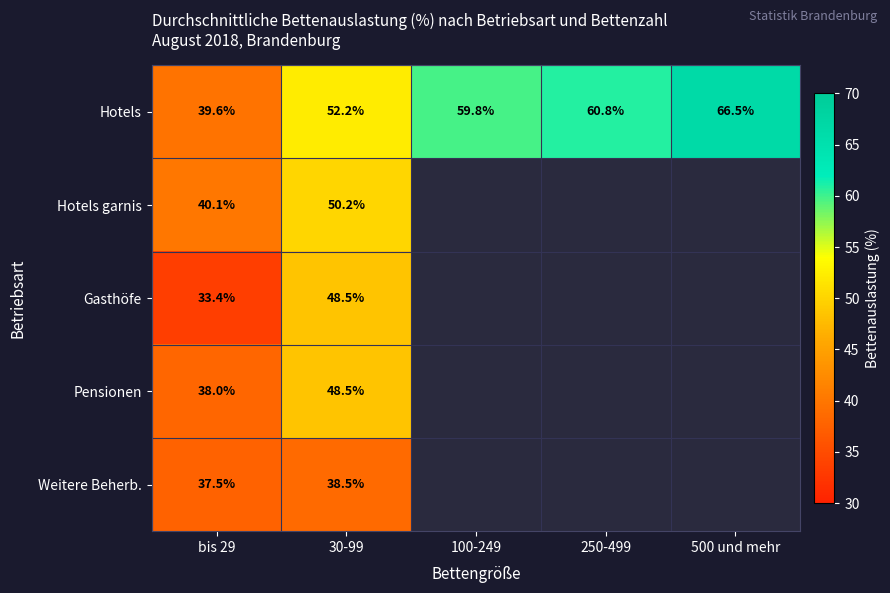

What is the spread (max minus min) of values at bis 29?

6.7